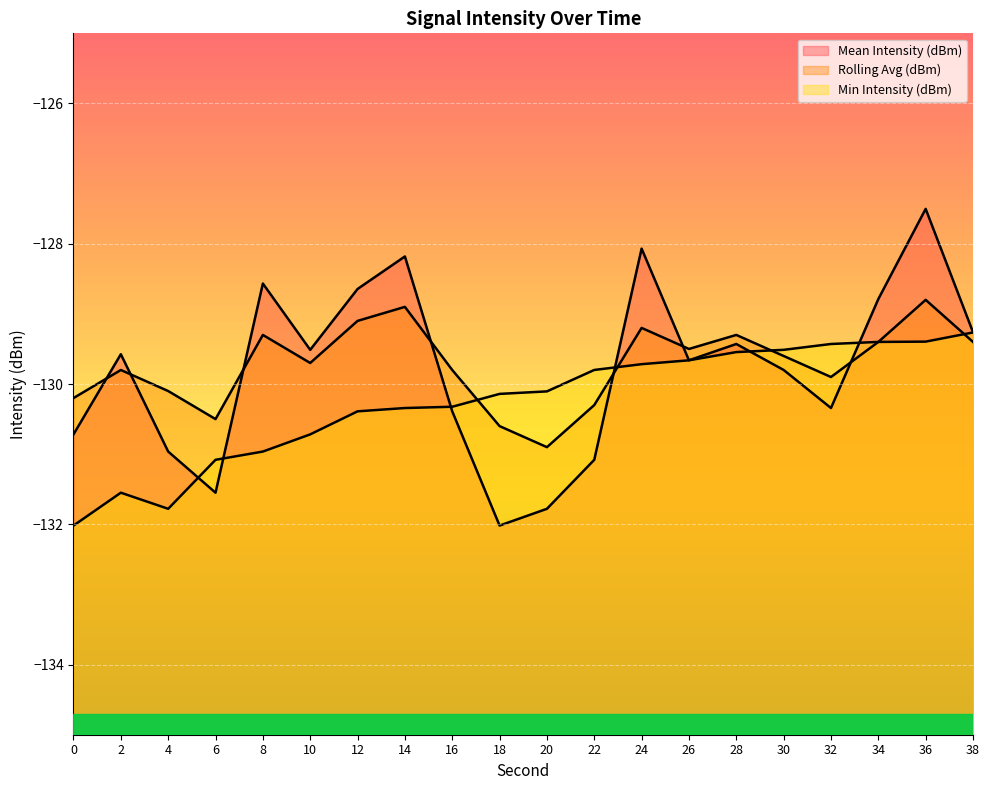

Reading left to right, transcribe all the data shown in this chart.

Mean Intensity (dBm): 0=-130.7	2=-129.6	4=-131.0	6=-131.5	8=-128.6	10=-129.5	12=-128.6	14=-128.2	16=-130.4	18=-132.0	20=-131.8	22=-131.1	24=-128.1	26=-129.7	28=-129.4	30=-129.8	32=-130.3	34=-128.8	36=-127.5	38=-129.3
Rolling Avg (dBm): 0=-130.2	2=-129.8	4=-130.1	6=-130.5	8=-129.3	10=-129.7	12=-129.1	14=-128.9	16=-129.8	18=-130.6	20=-130.9	22=-130.3	24=-129.2	26=-129.5	28=-129.3	30=-129.6	32=-129.9	34=-129.4	36=-128.8	38=-129.4
Min Intensity (dBm): 0=-132.0	2=-131.5	4=-131.8	6=-131.1	8=-131.0	10=-130.7	12=-130.4	14=-130.3	16=-130.3	18=-130.1	20=-130.1	22=-129.8	24=-129.7	26=-129.7	28=-129.5	30=-129.5	32=-129.4	34=-129.4	36=-129.4	38=-129.3